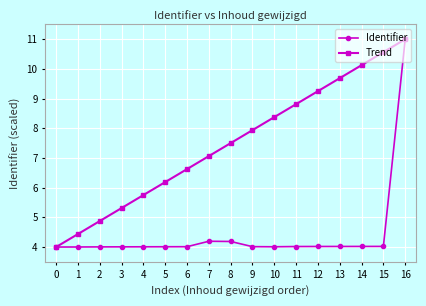

What is the spread (max minus min) of values at 15?

6.5